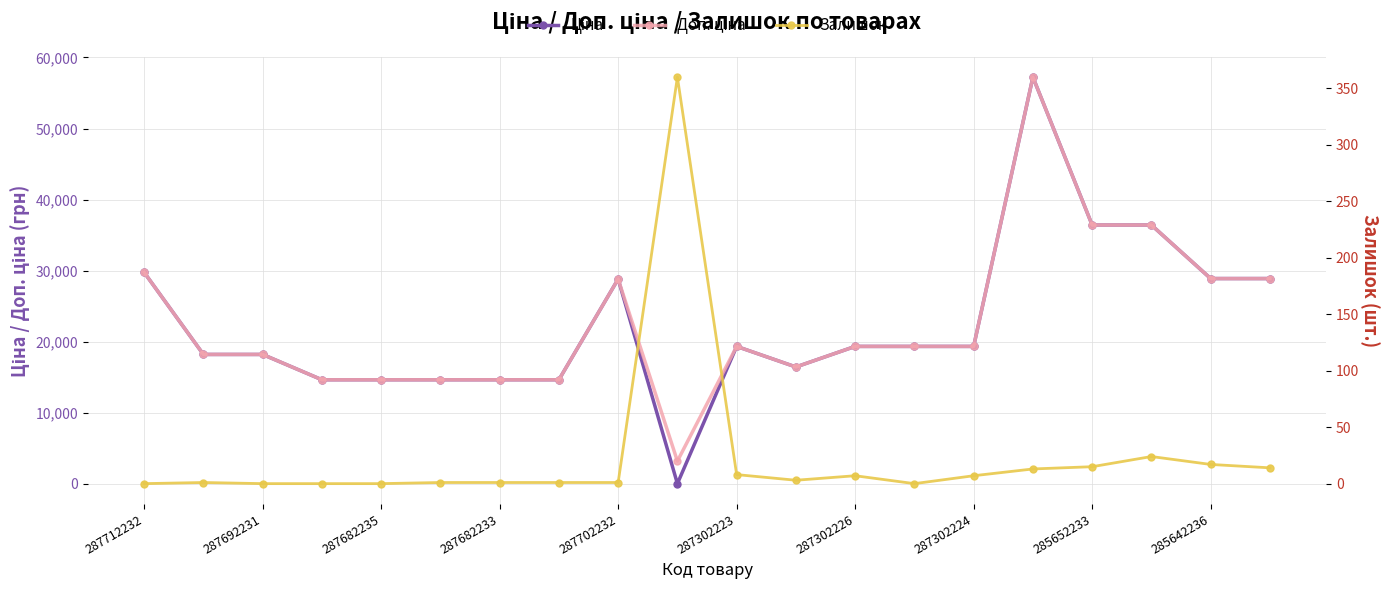

True or false: Доп. ціна and Ціна cross at least once.

False